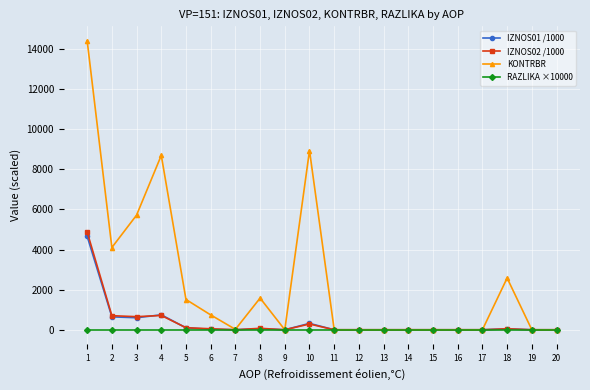

At which label does KONTRBR first exceed 21?

1